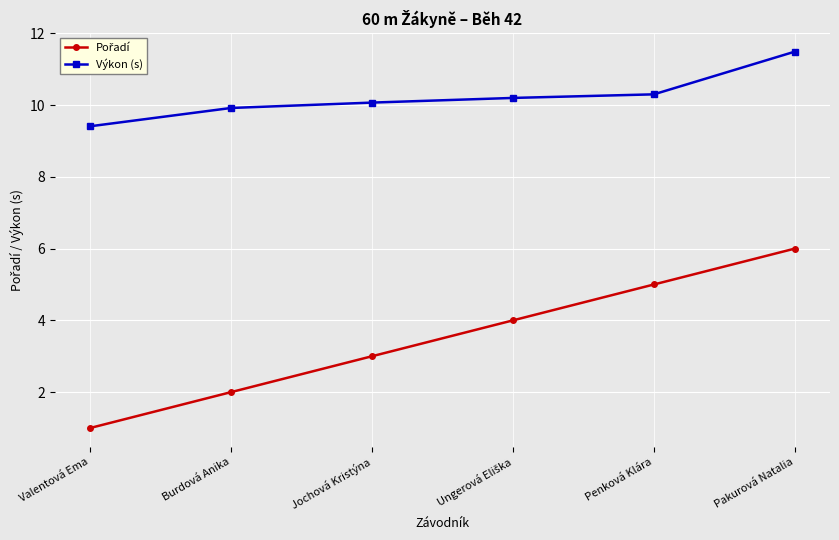

What is the sum of all Výkon (s) values?

61.4